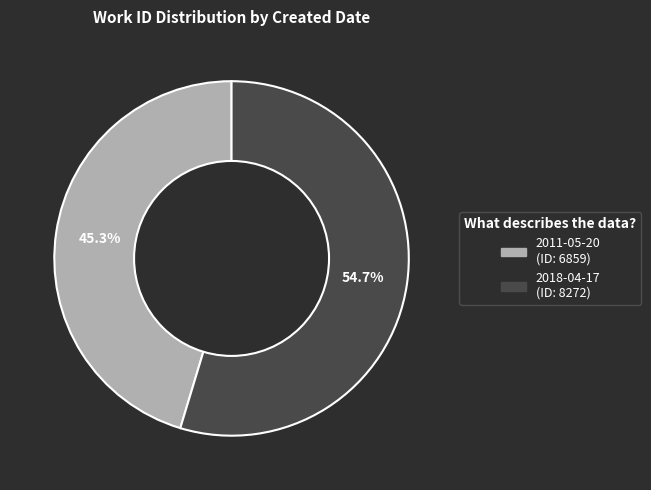

Which has a higher value, 2018-04-17 or 2011-05-20?

2018-04-17